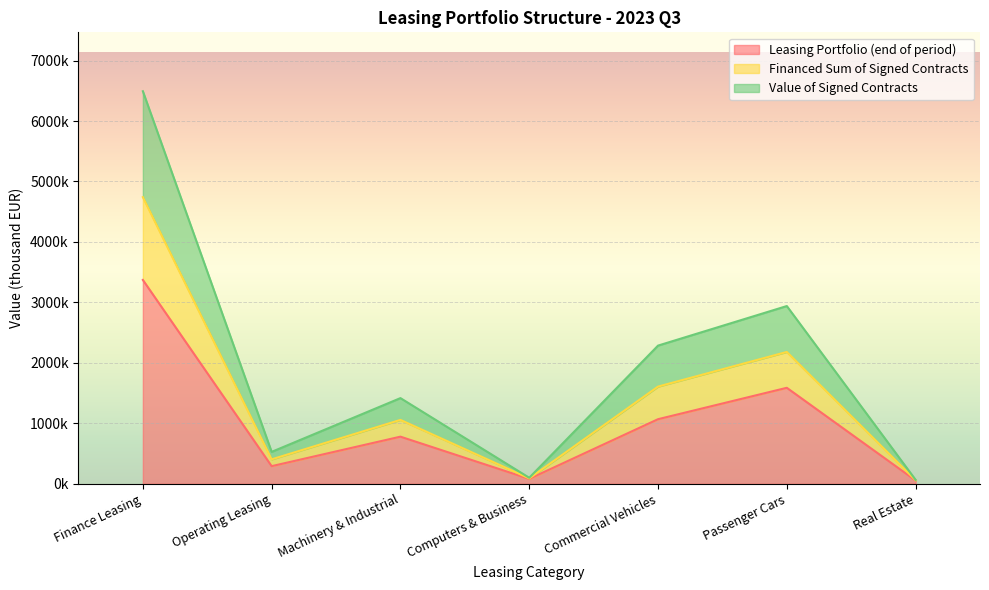

The value of Financed Sum of Signed Contracts at Passenger Cars is 4233421.0. True or false?

False